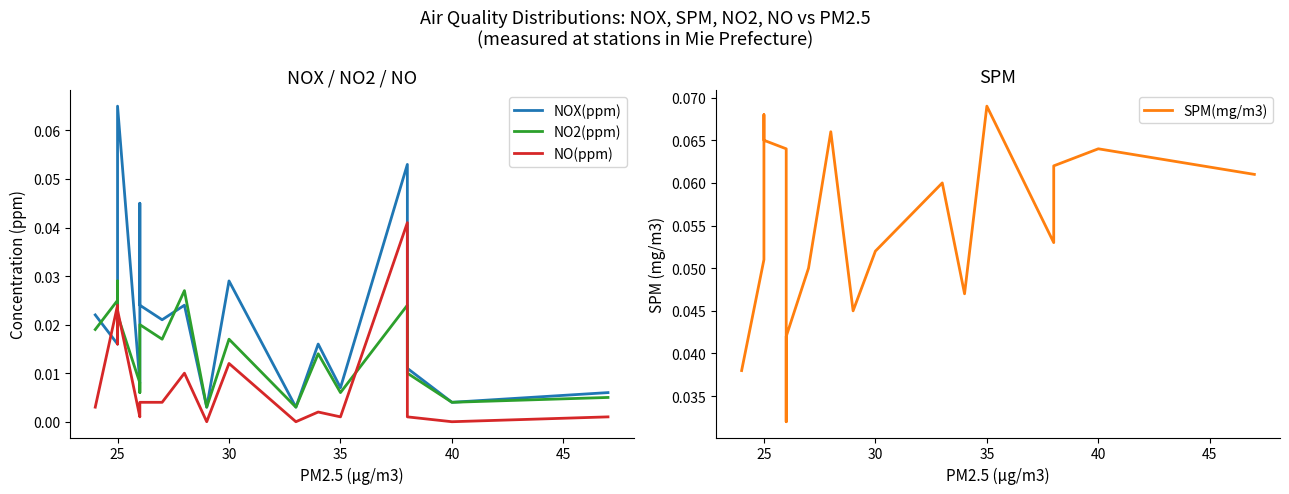

After their last crossing, which series has the higher values: NO(ppm) or NOX(ppm)?

NOX(ppm)